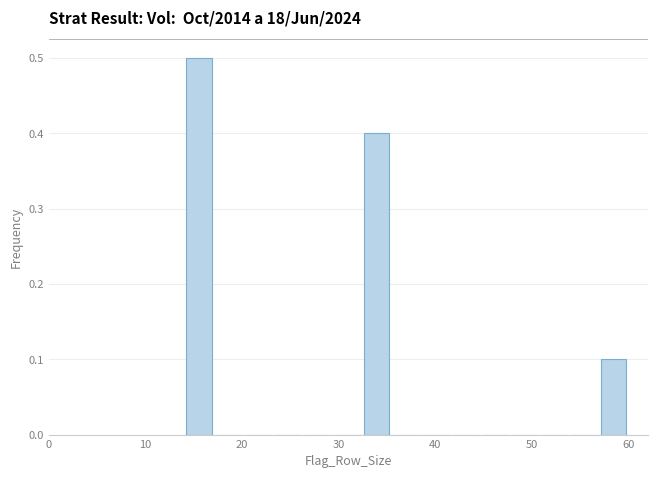

Read against the x-axis, roughly where is the centre of the tallest bar?

16